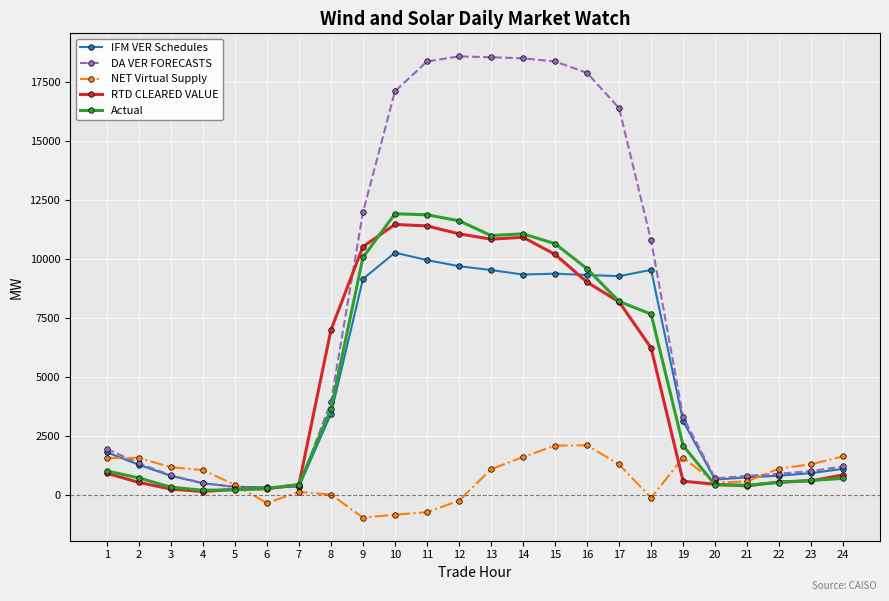

True or false: NET Virtual Supply has more than 2 points higher than both neighbors.

True